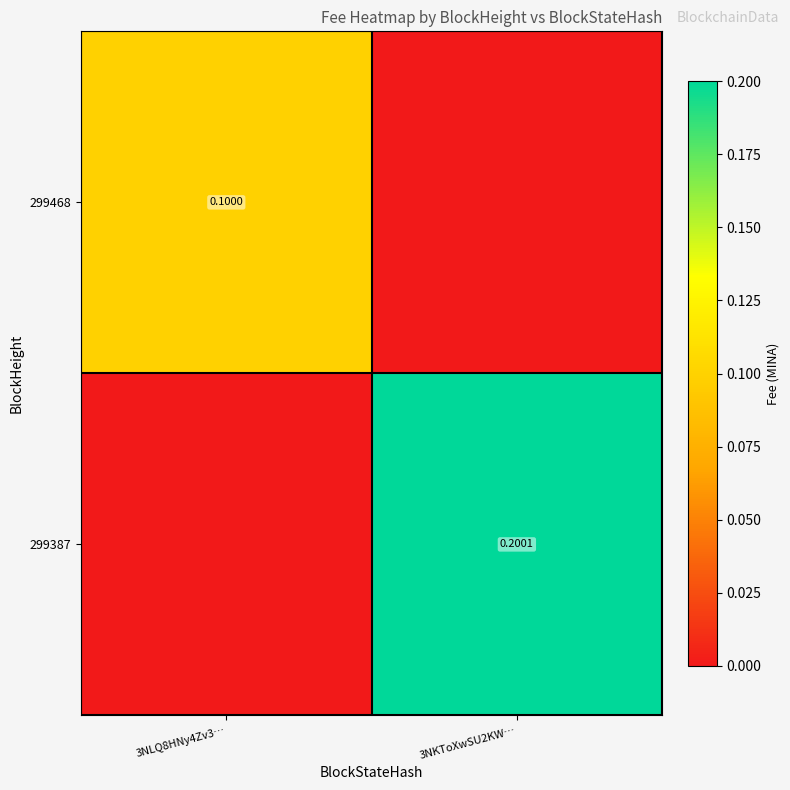

Where is 299468 nearest to the value 0?

3NKToXwSU2KW…